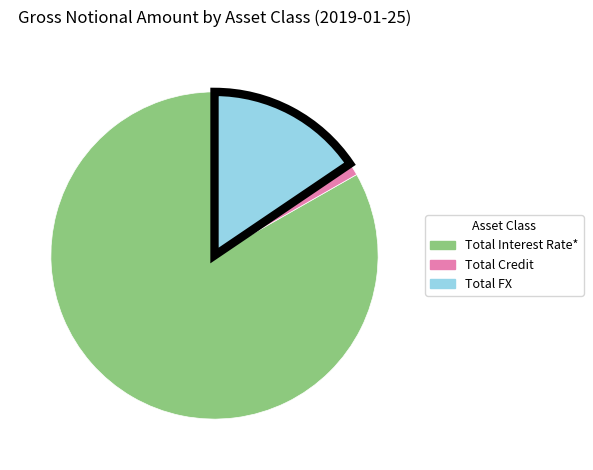

Rank the categories by value from highest to lowest.

Total Interest Rate*, Total FX, Total Credit